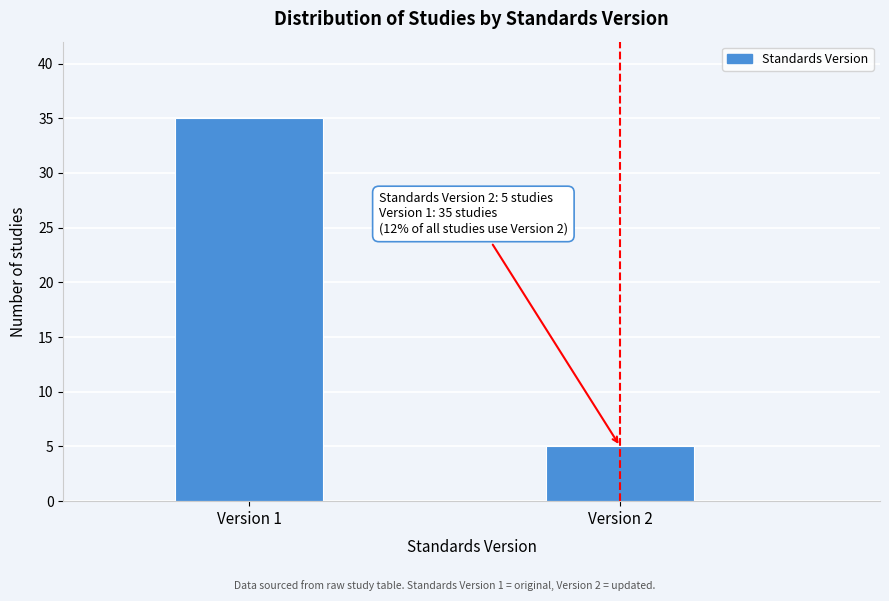

Reading right to left, transcribe all the data shown in this chart.

Version 2=5	Version 1=35